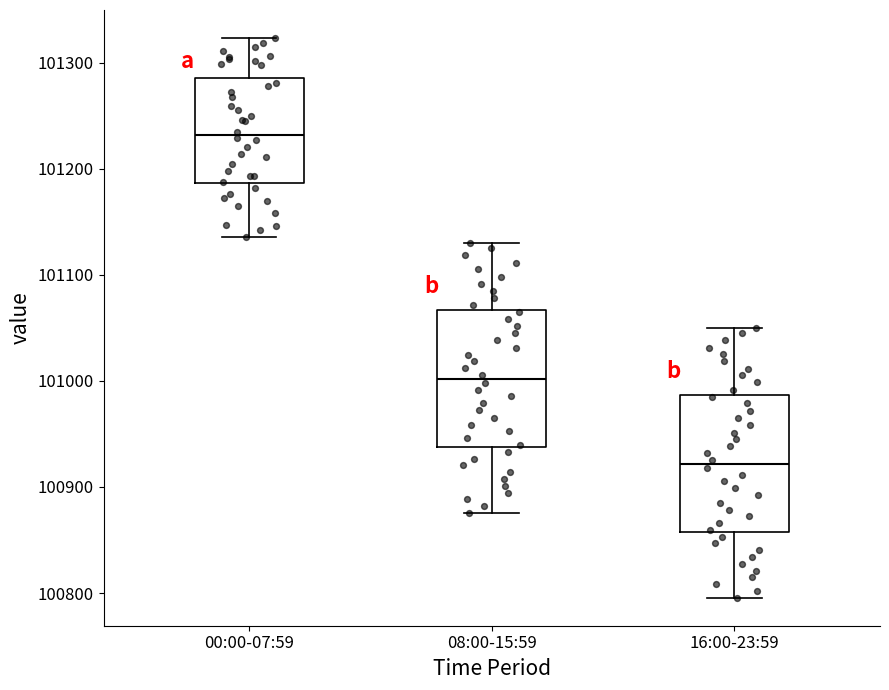

Reading left to right, transcribe this box plot: for each box, give where its median line is, the range the box spans, and where its two whiskers end, as read against the y-axis. The values are not printed on the chart, so give them approximately, as read against the axis.

00:00-07:59: median 101230, box 101190 to 101290, whiskers 101140 to 101320
08:00-15:59: median 101000, box 100940 to 101070, whiskers 100880 to 101130
16:00-23:59: median 100920, box 100860 to 100990, whiskers 100800 to 101050